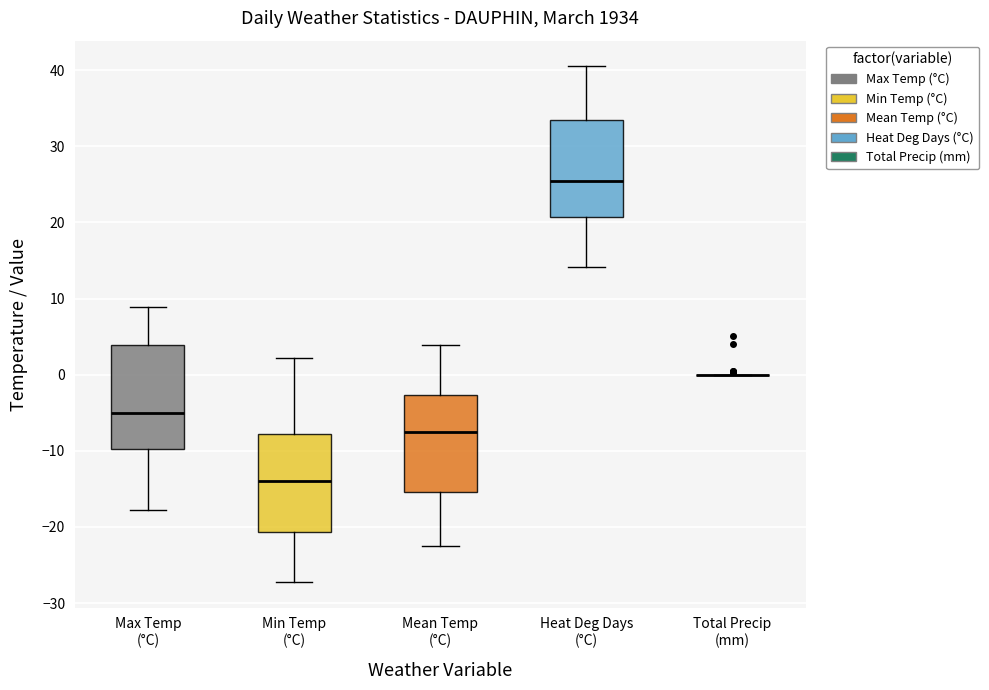

Reading left to right, read every box against the y-axis: the position of its median line, the range the box covers, and the ends of its whiskers. The values are not printed on the chart, so give them approximately, as read against the axis.

Max Temp (°C): median -5, box -10 to 4, whiskers -18 to 9
Min Temp (°C): median -14, box -21 to -8, whiskers -27 to 2
Mean Temp (°C): median -7, box -15 to -3, whiskers -22 to 4
Heat Deg Days (°C): median 26, box 21 to 33, whiskers 14 to 41
Total Precip (mm): box collapsed to a line at 0, whiskers 0 to 0